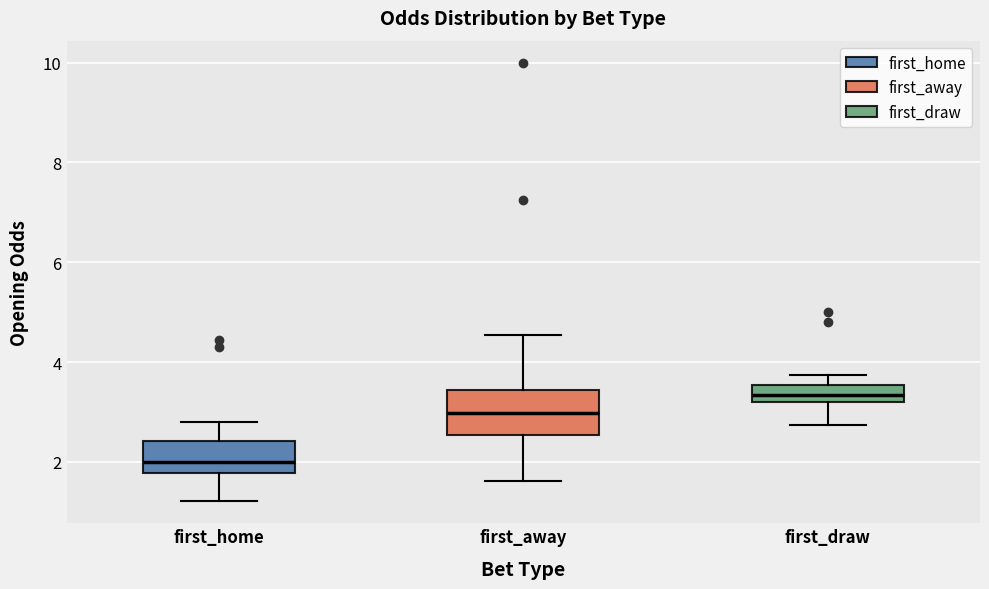

Where is the lower edge of the box for first_away on the y-axis? The values are not printed on the chart, so give them approximately, as read against the axis.

2.6